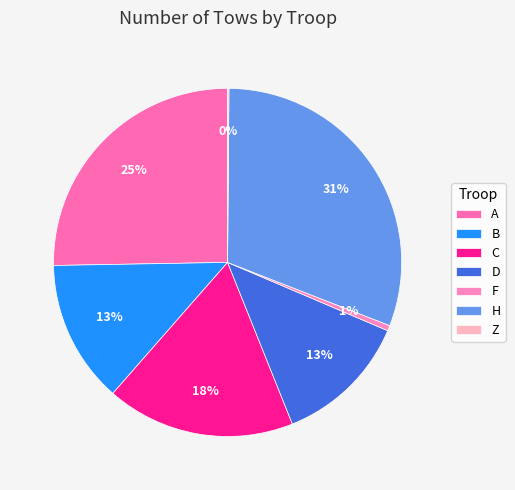

What portion of the pie excludes Z?

99.9%